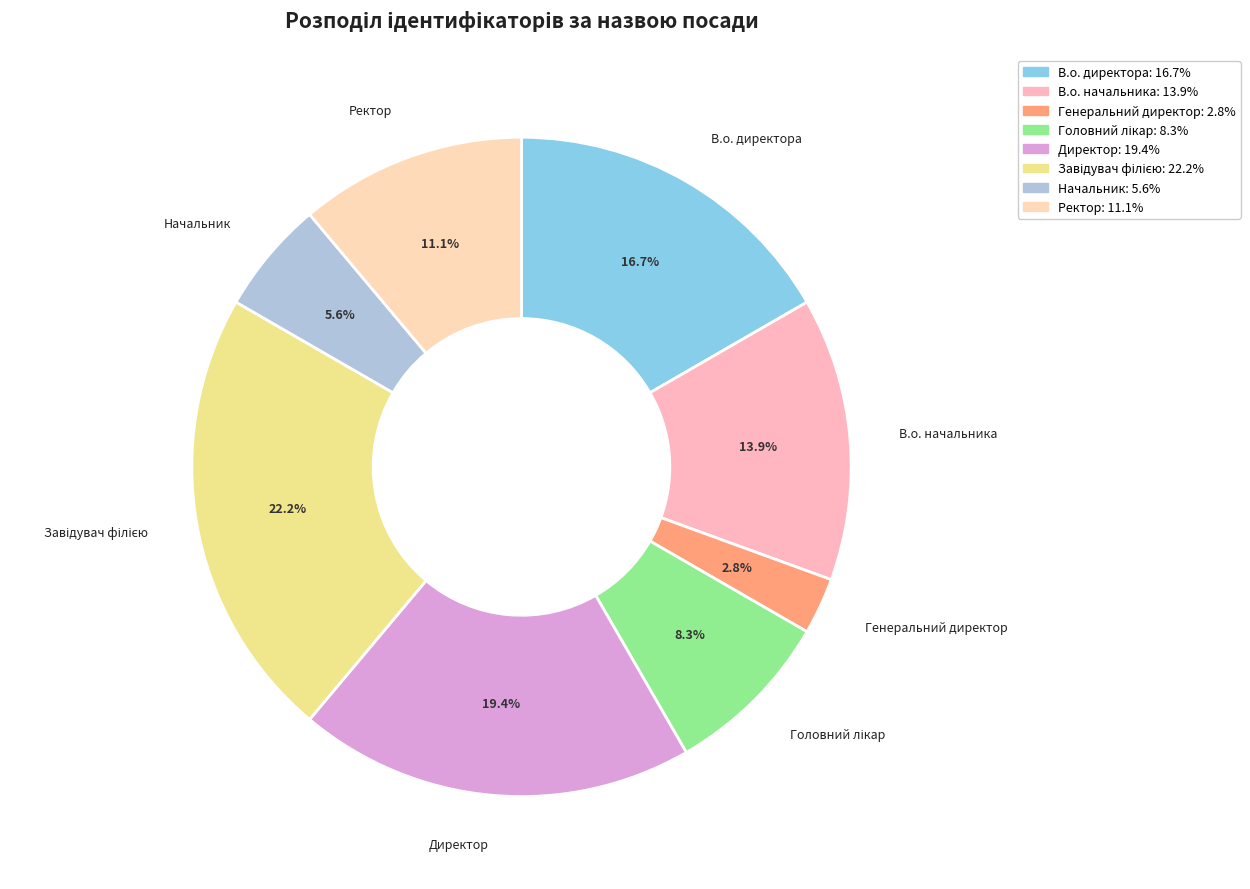

Which has a higher value, Директор or Ректор?

Директор